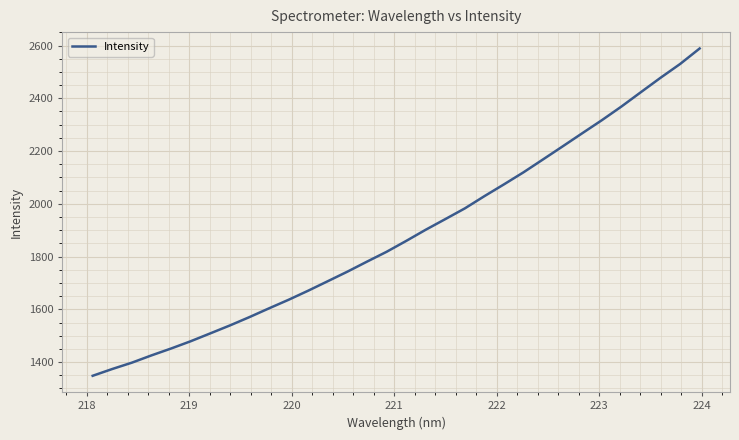

What is the difference between the maximum and minimum values?

1240.8